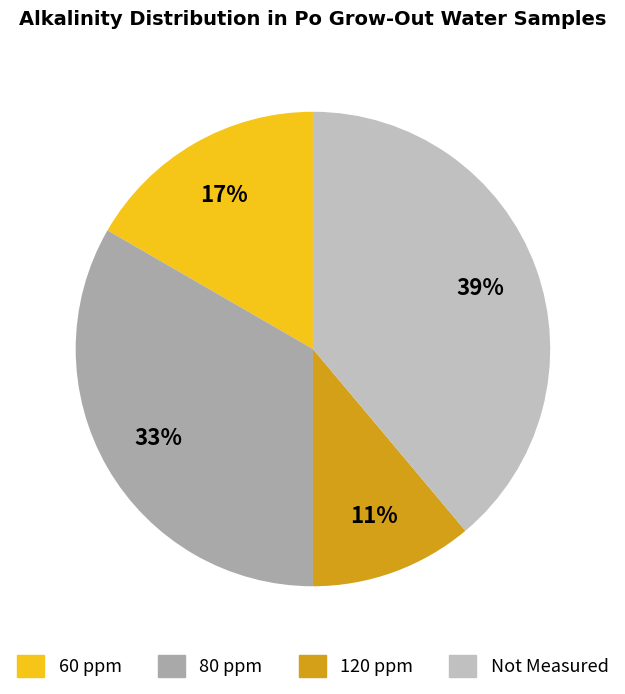

How many slices are in this pie chart?

4